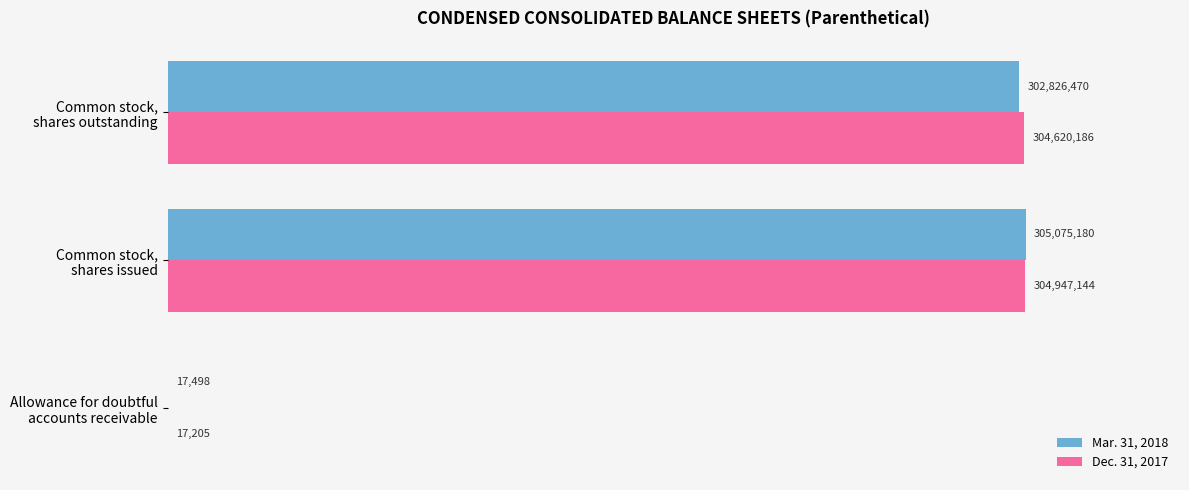

What are all the series names shown in the legend?

Mar. 31, 2018, Dec. 31, 2017